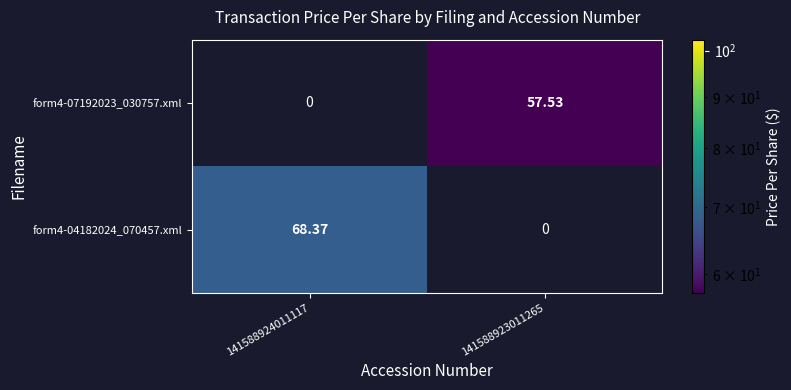

The form4-04182024_070457.xml series shows 68.4 at 141588924011117. True or false?

True